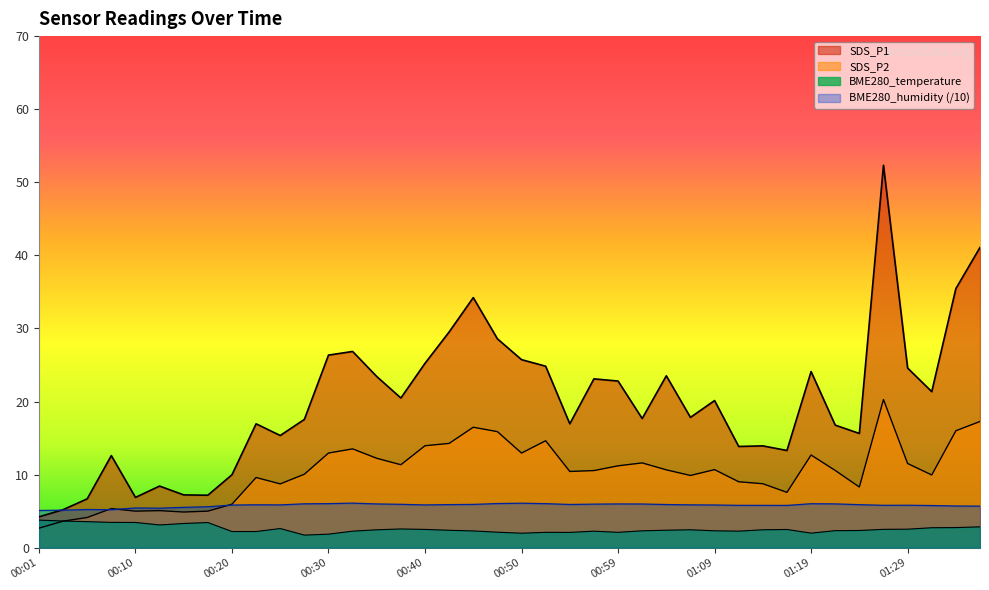

In SDS_P1, how many points are higher than both neighbors (excluding endpoints)?

11